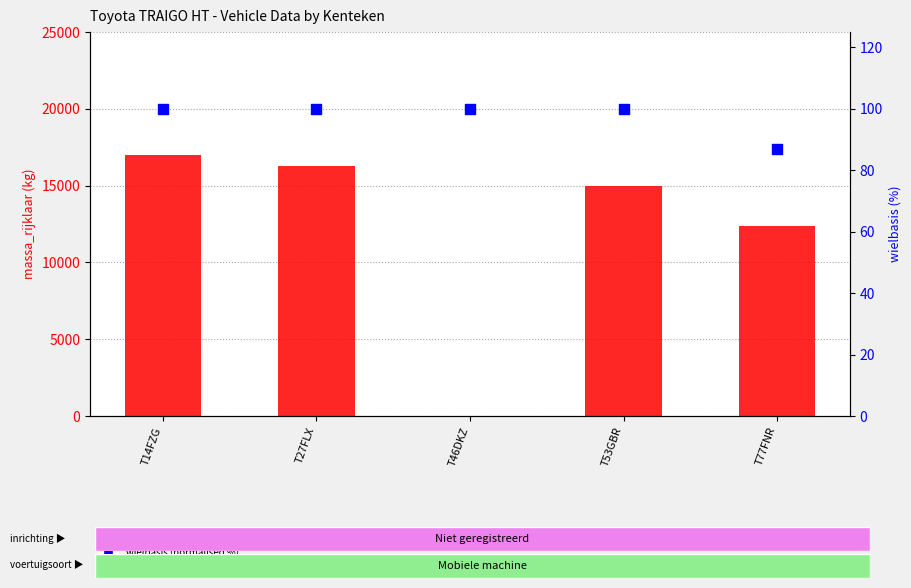

At which category is the sum across all series the highest?

T14FZG